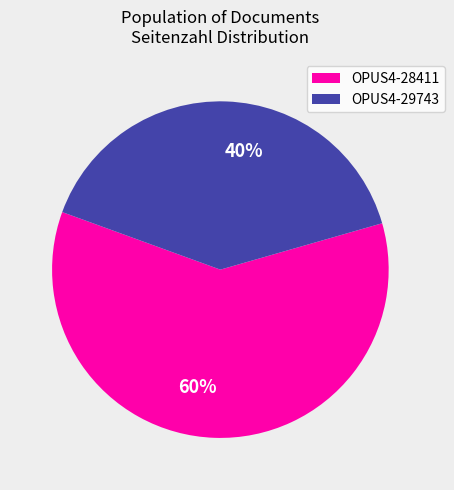

To the nearest percent, what is the average slice percentage?

50%